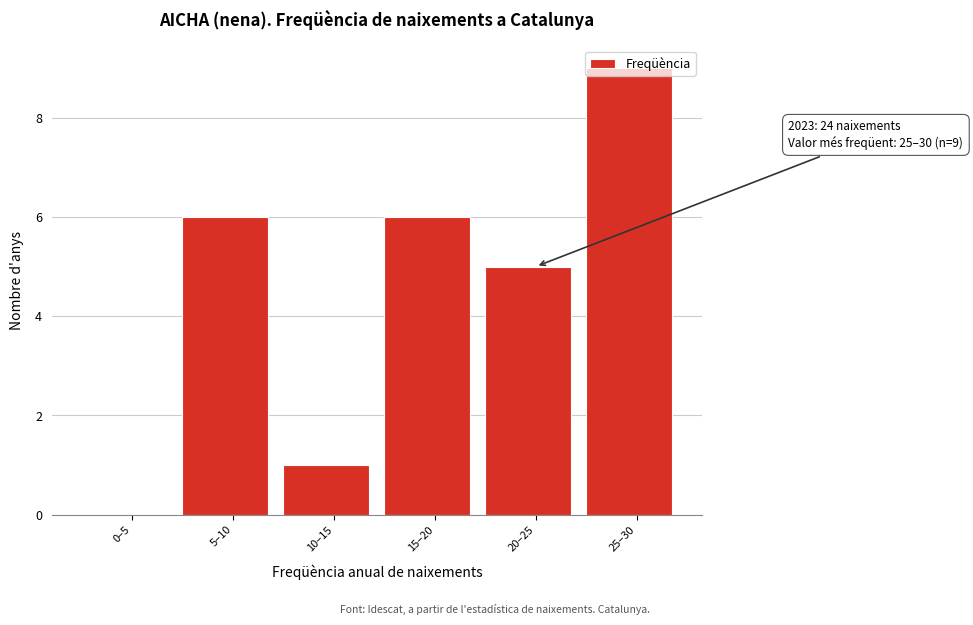

What is the maximum value shown in the chart?

9